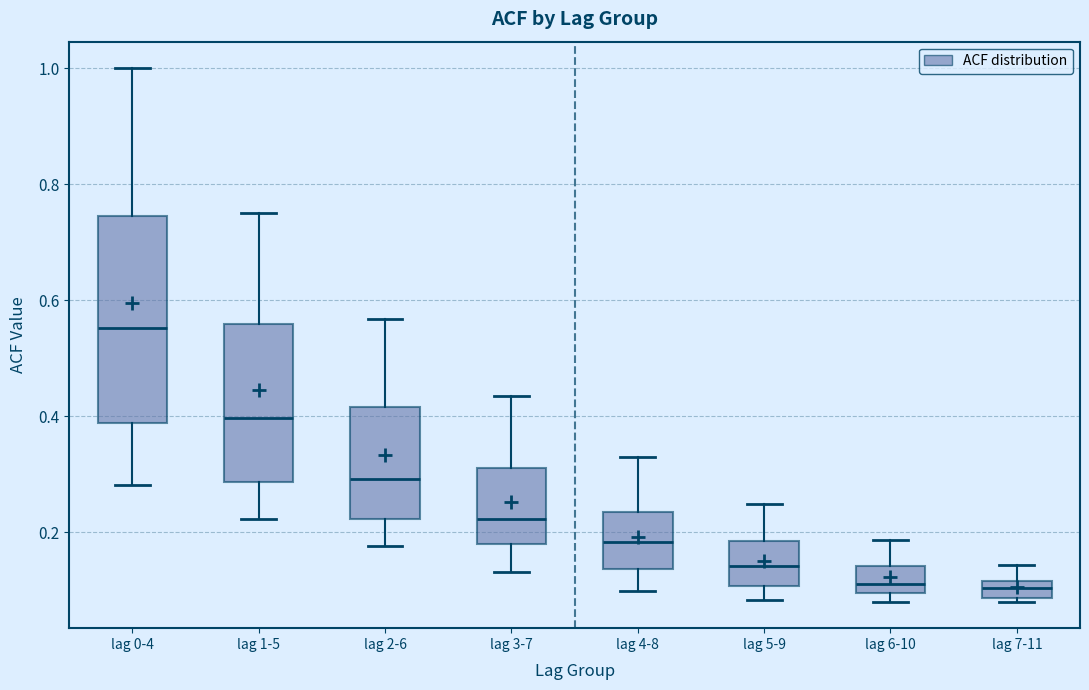

Which box is the tallest, from its lower edge to its upper edge?

lag 0-4